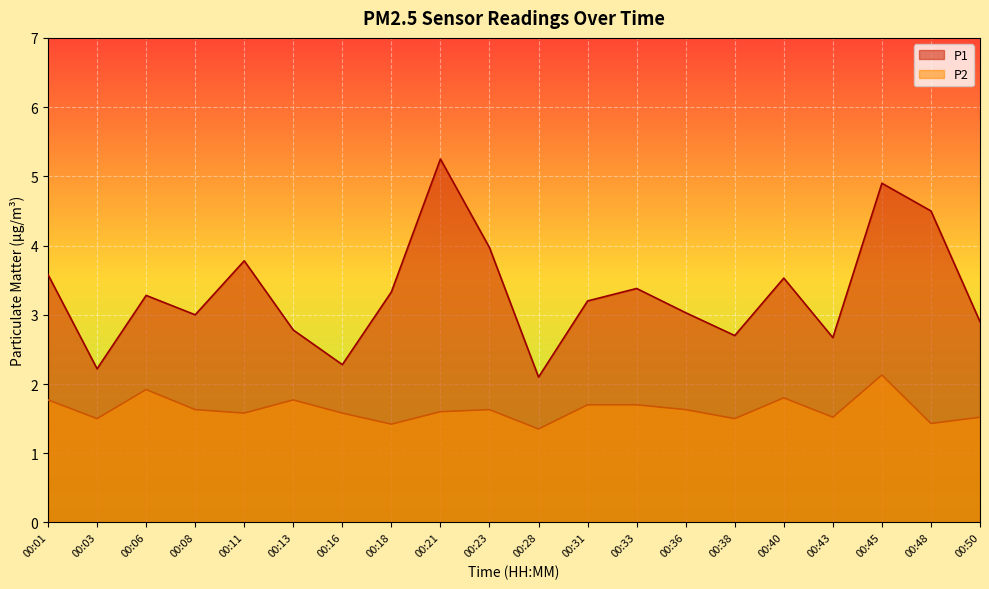

True or false: P1 has more than 0 points higher than both neighbors.

True